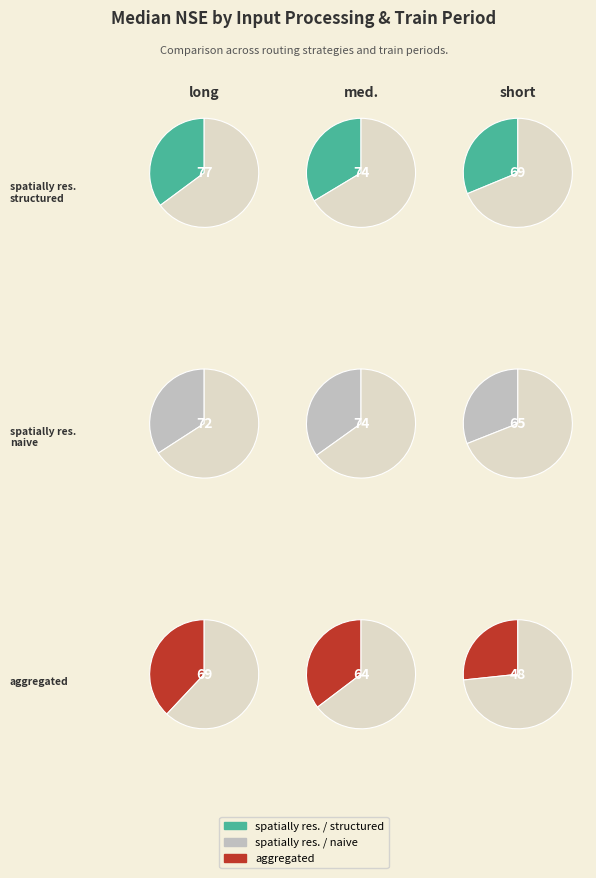

How many segments does this pie chart have?

3